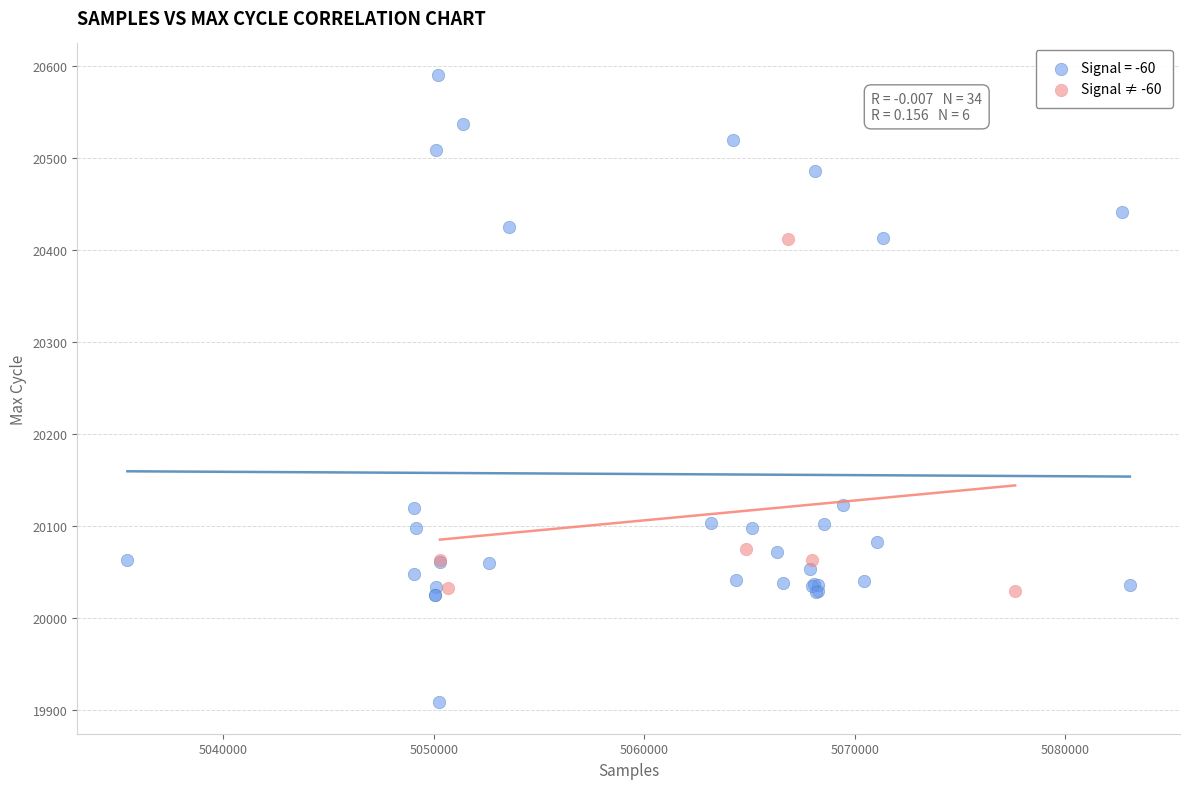

Which series contains the lowest Y value?

Signal = -60